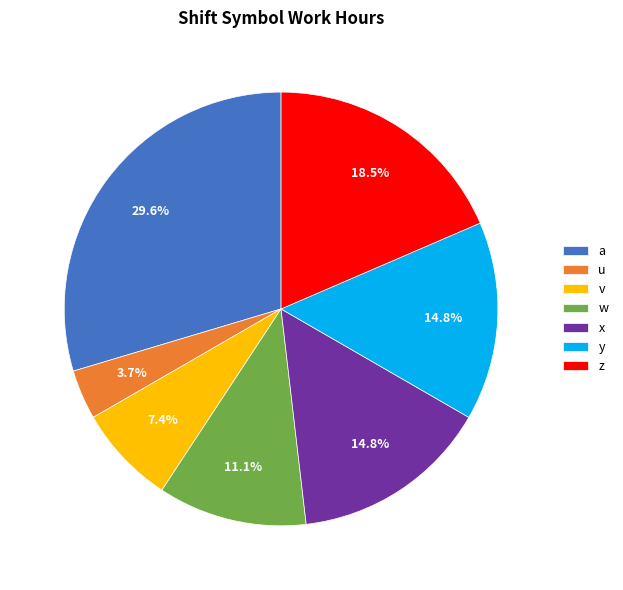

Combined, do z and w account for over 50%?

No